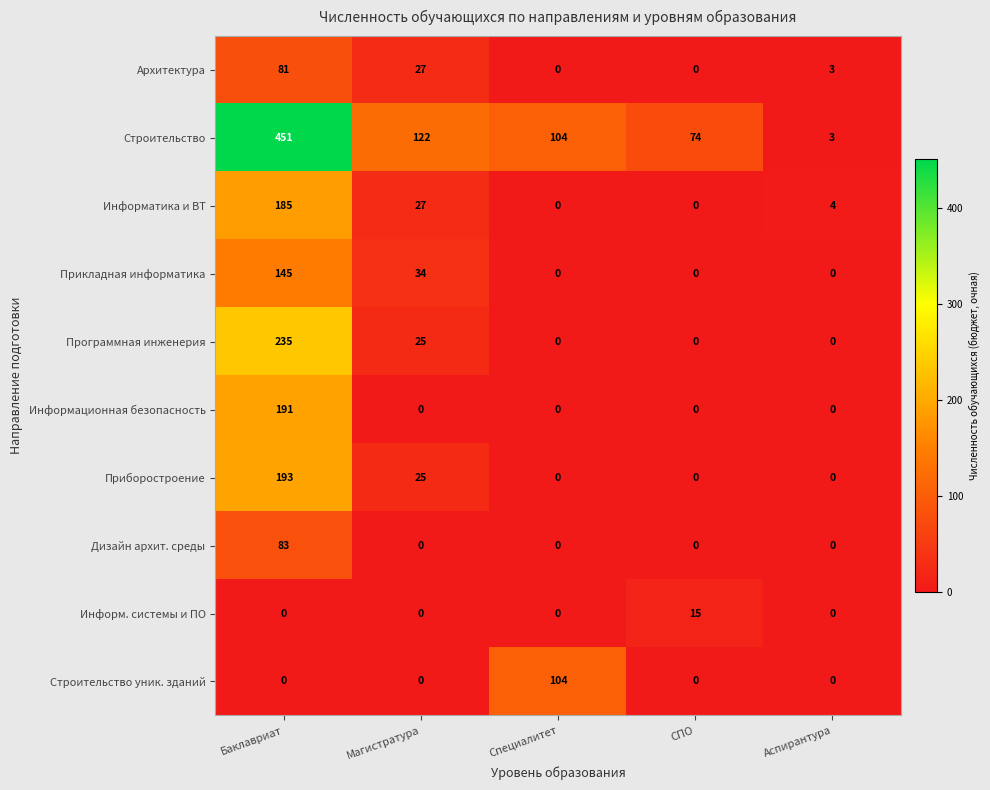

Rank the series by their maximum value, from lowest to highest.

Информ. системы и ПО, Архитектура, Дизайн архит. среды, Строительство уник. зданий, Прикладная информатика, Информатика и ВТ, Информационная безопасность, Приборостроение, Программная инженерия, Строительство